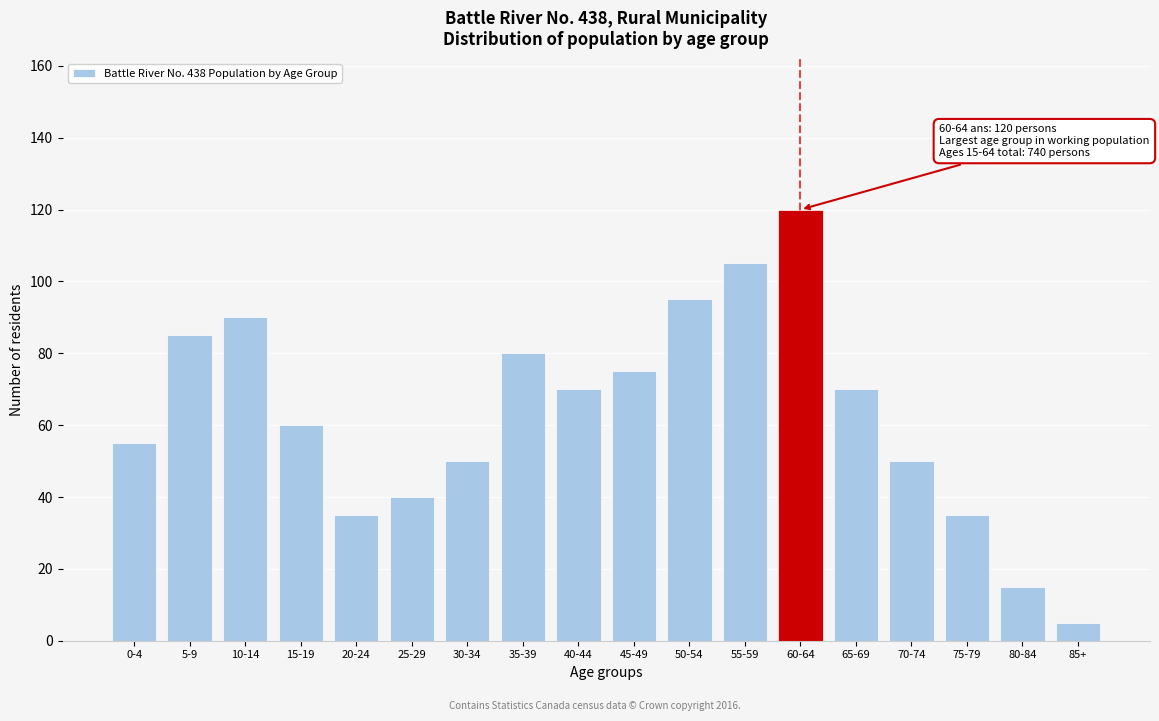

Reading left to right, what are all the values shown in this chart?

0-4=55	5-9=85	10-14=90	15-19=60	20-24=35	25-29=40	30-34=50	35-39=80	40-44=70	45-49=75	50-54=95	55-59=105	60-64=120	65-69=70	70-74=50	75-79=35	80-84=15	85+=5